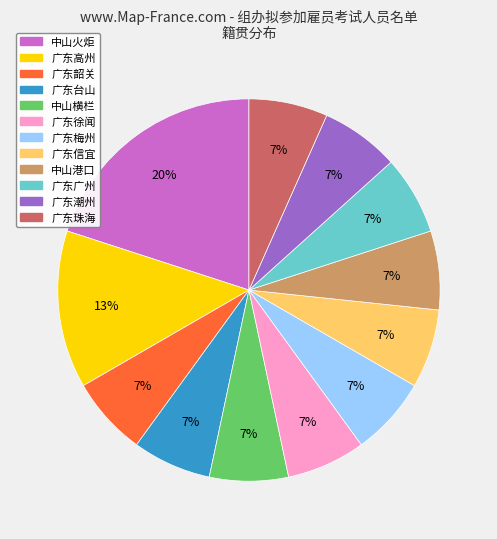

Is there a majority slice in this chart?

No